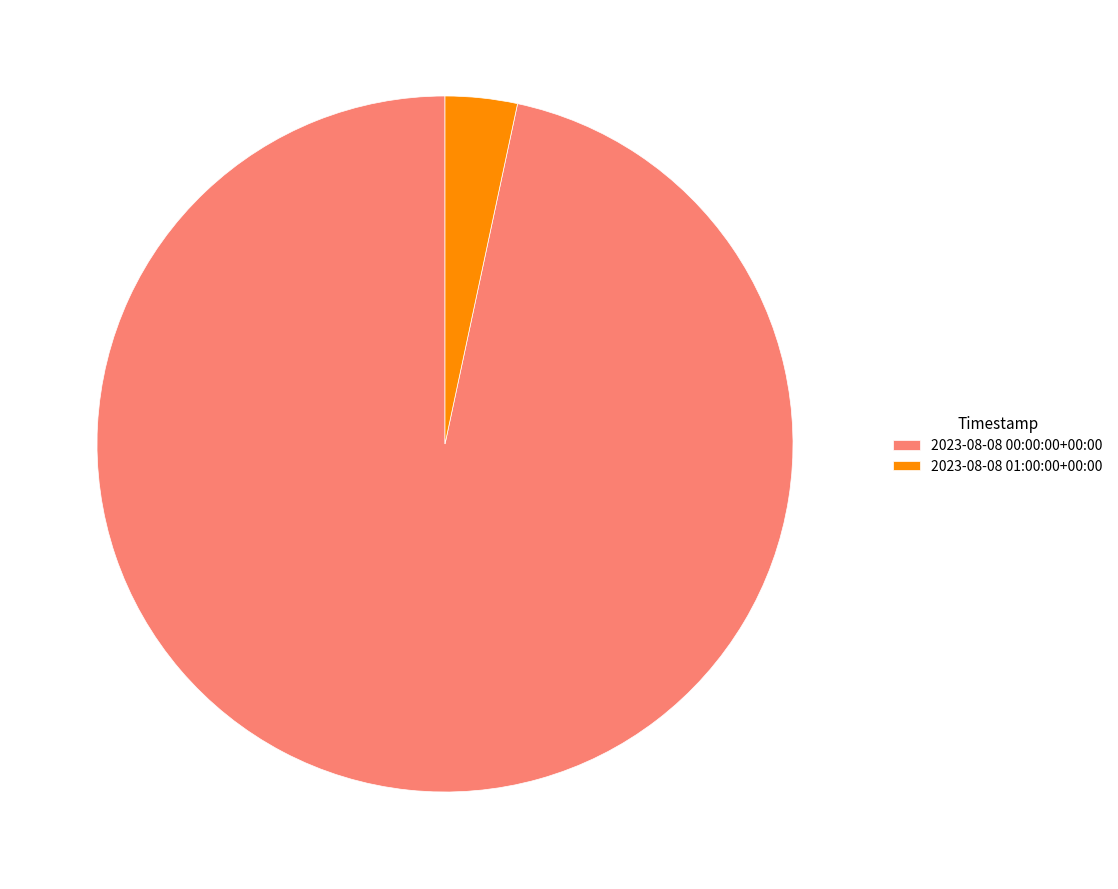

Which slice is the smallest?

2023-08-08 01:00:00+00:00